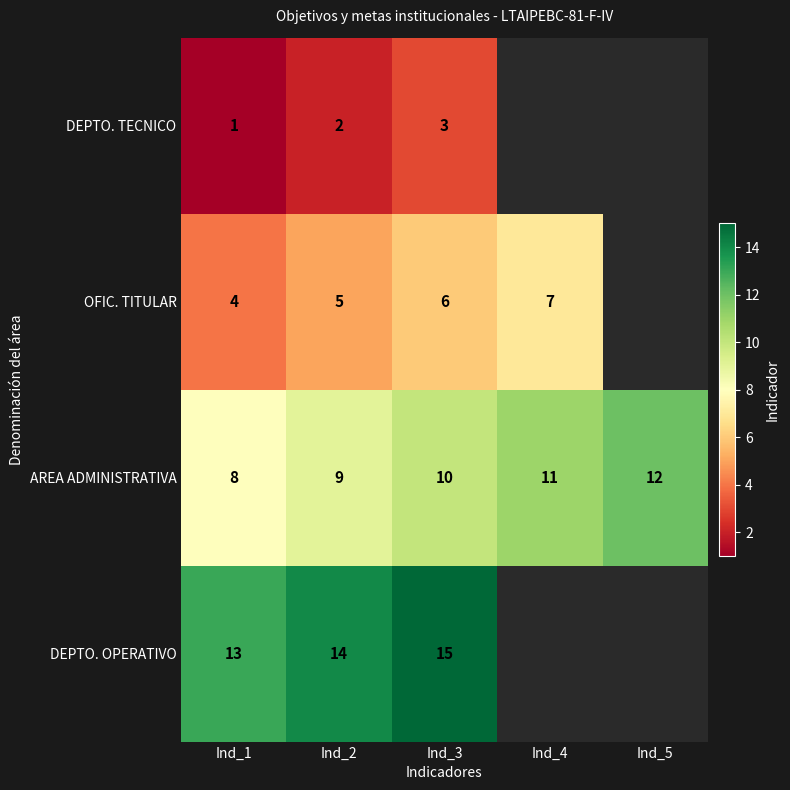

Read the AREA ADMINISTRATIVA value at Ind_1.

8